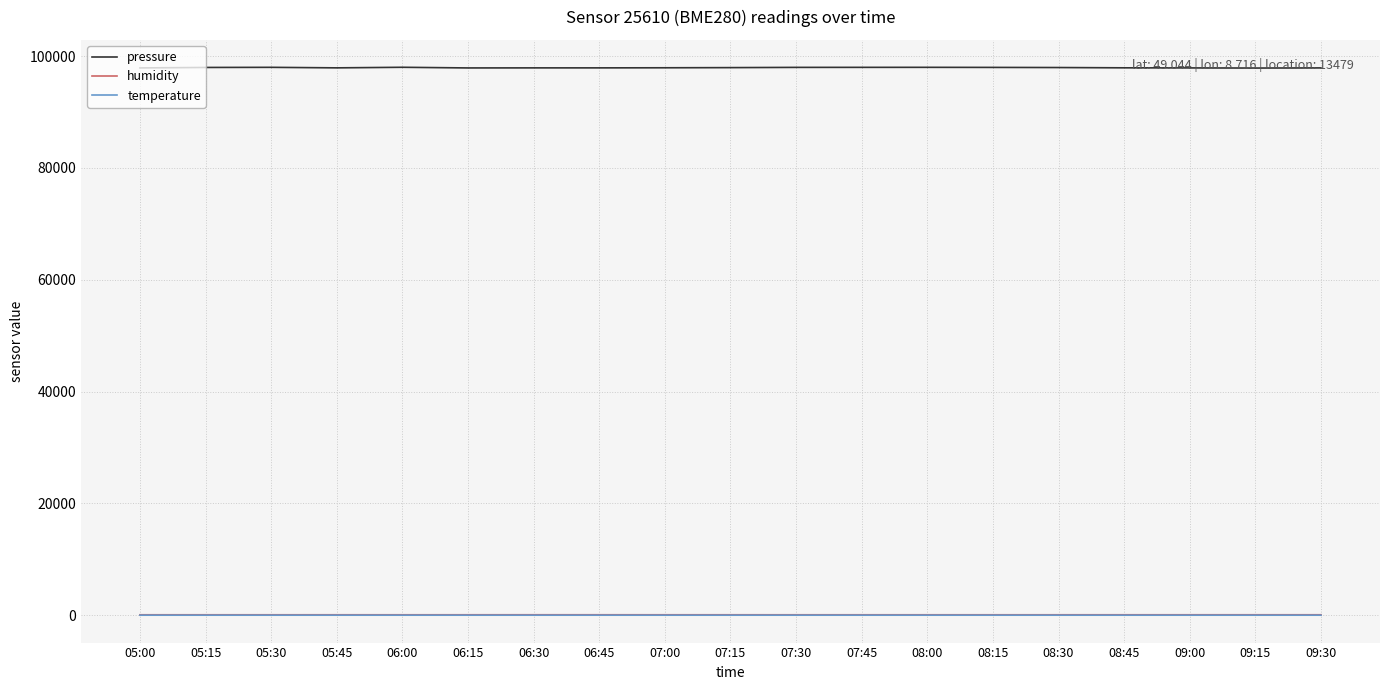

True or false: humidity and temperature intersect in this chart.

False